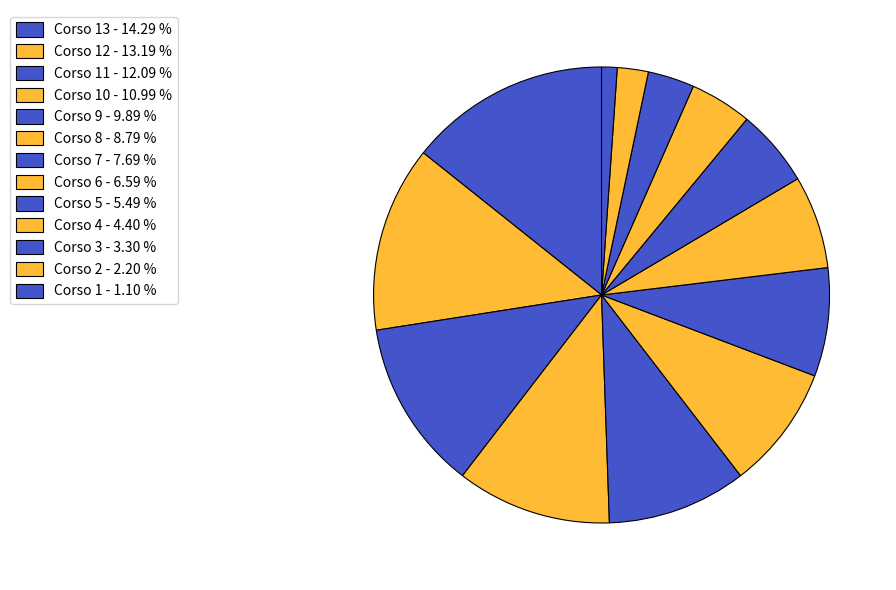

Count the number of slices in the pie.

13